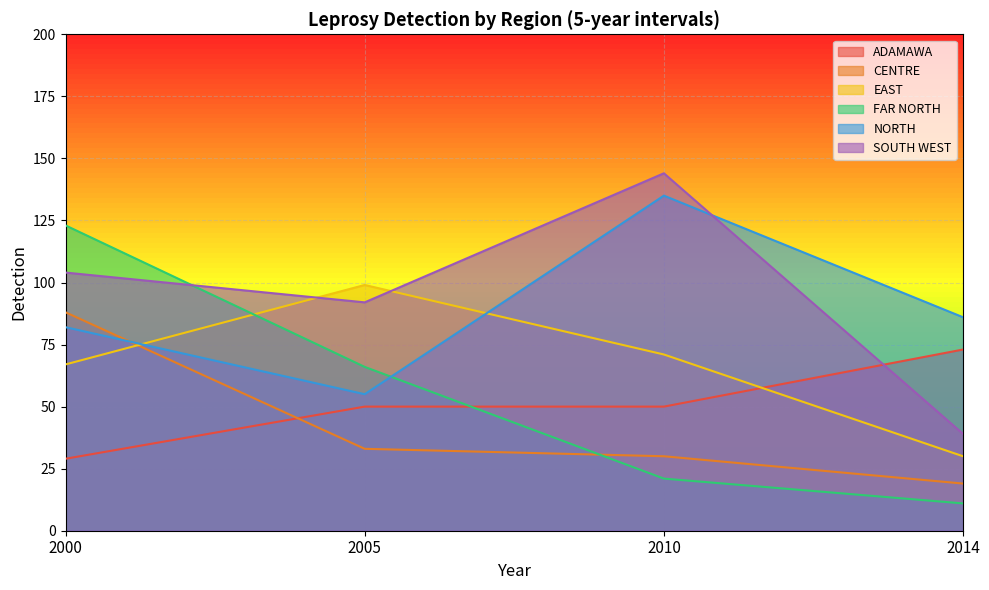

What value does the CENTRE series have at 2010?

30